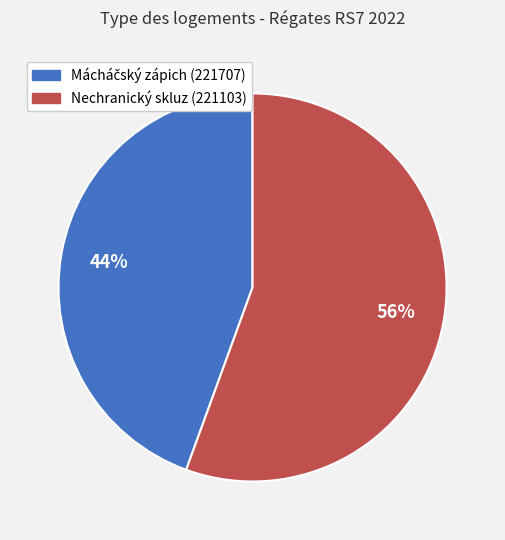

To the nearest percent, what is the average slice percentage?

50%